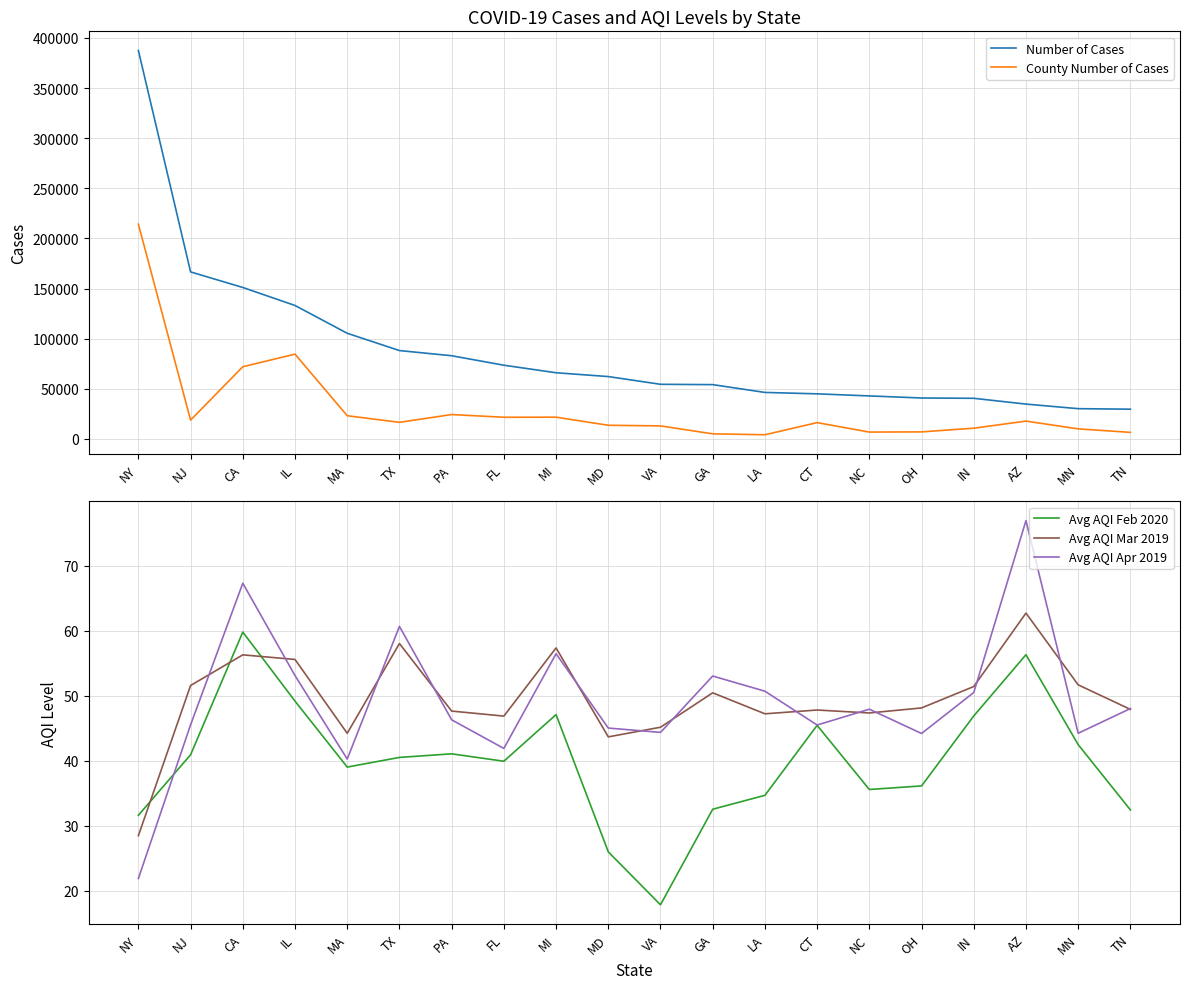

Count the number of data series in this chart.

5